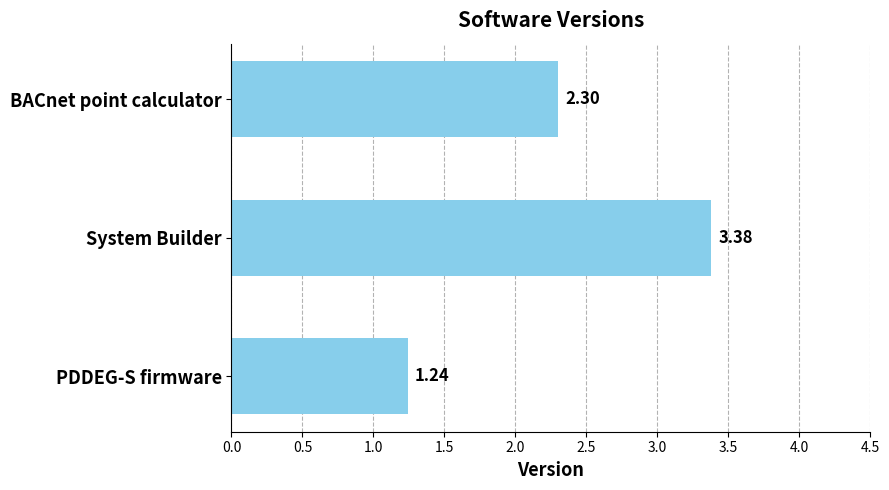

What is the difference between the maximum and minimum values?

2.1